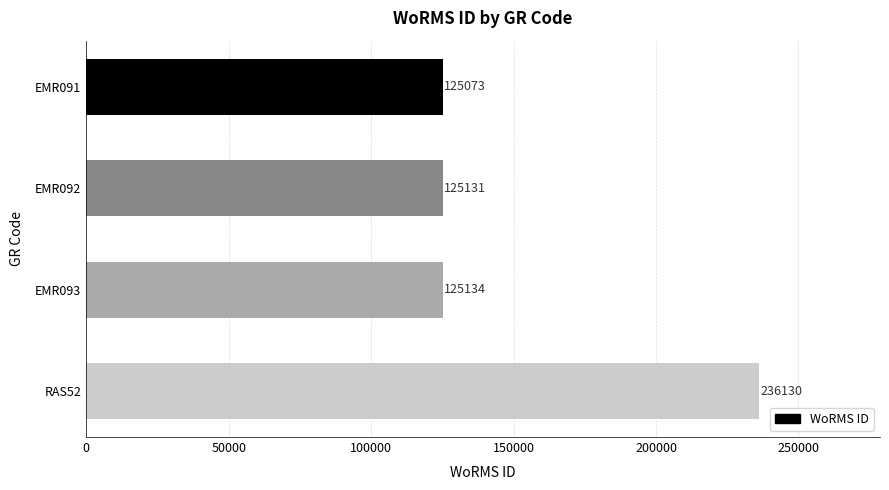

What is the ratio of the value at EMR092 to the value at EMR091?

1.0